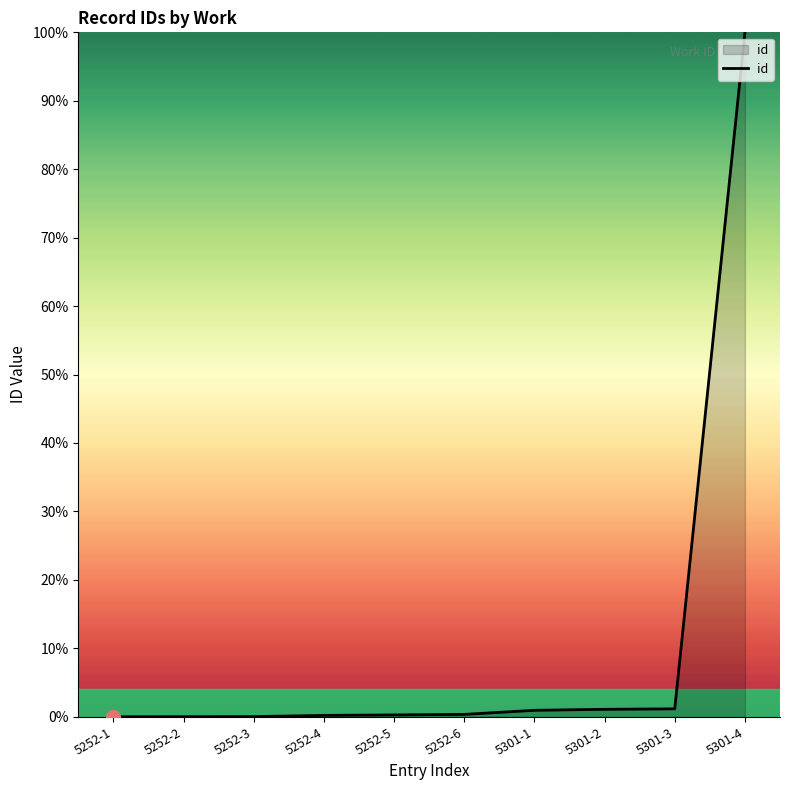

Is it true that the value at 5252-1 is 0.0?

True